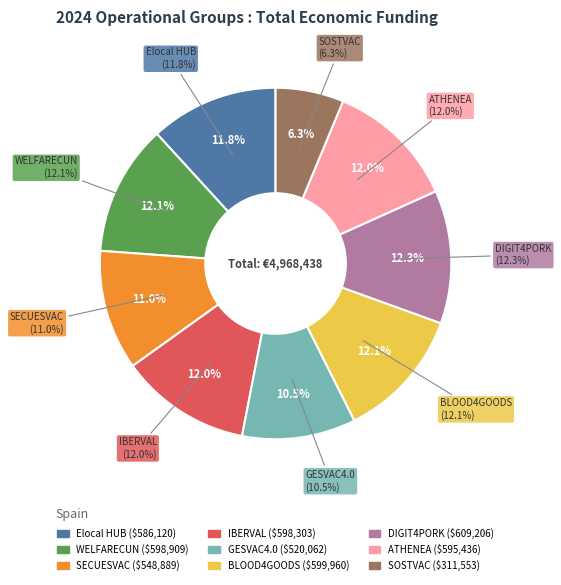

Approximately how many times larger is the value at GESVAC4.0 compared to IBERVAL?

0.9